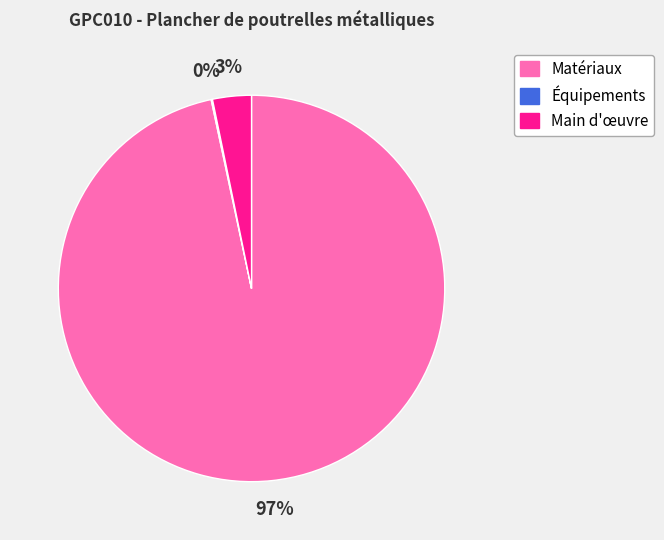

Does any single category account for the majority?

Yes